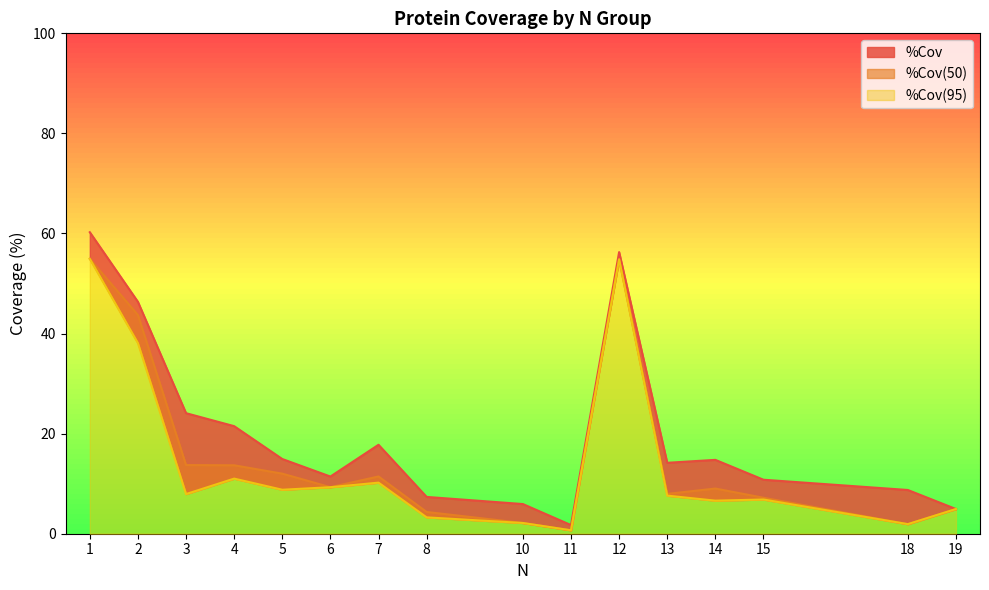

True or false: %Cov(50) and %Cov cross at least once.

False